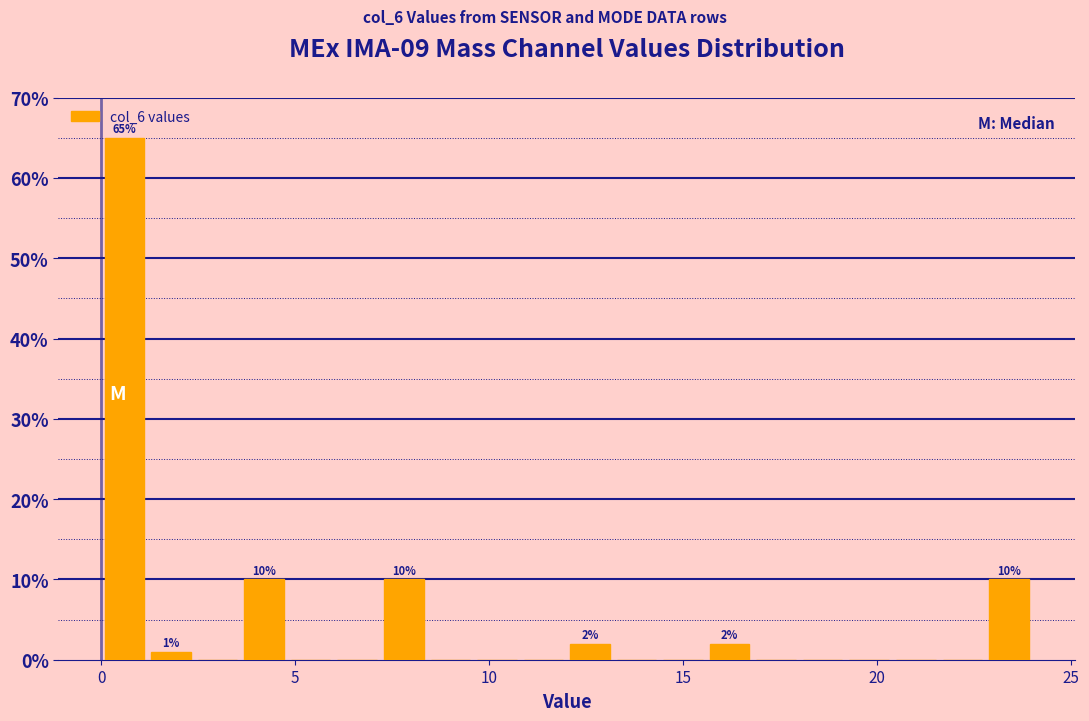

Read against the x-axis, roughly where is the centre of the tallest bar?

0.5